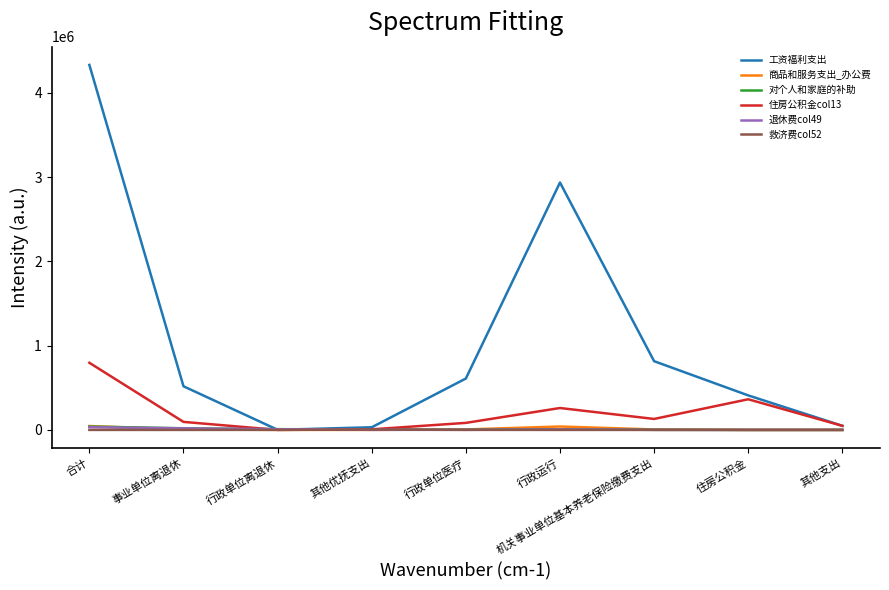

Which series changed the most between 行政运行 and 住房公积金?

工资福利支出